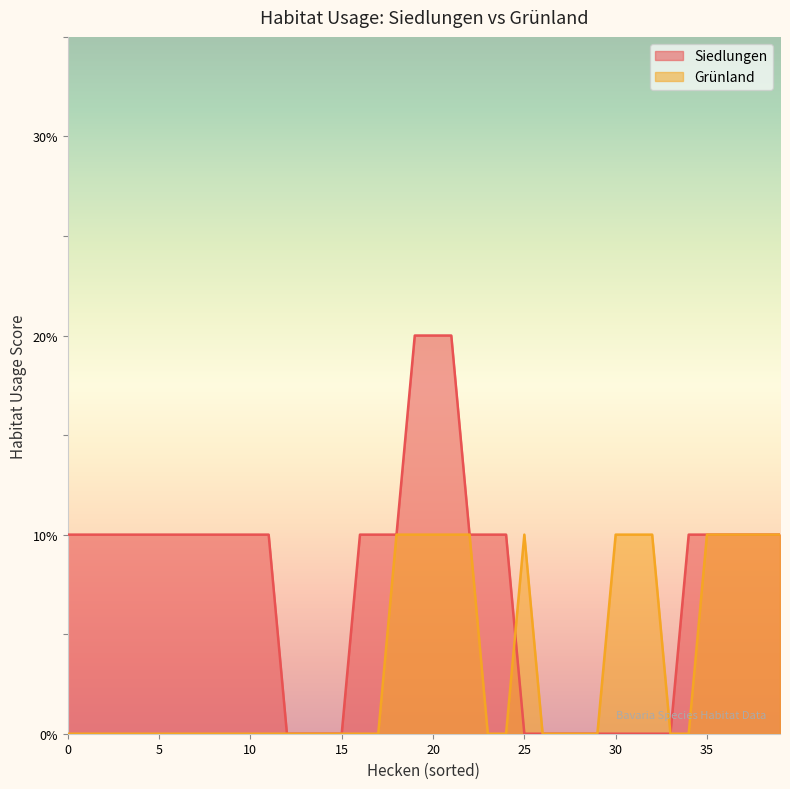

What are all the series names shown in the legend?

Siedlungen, Grünland